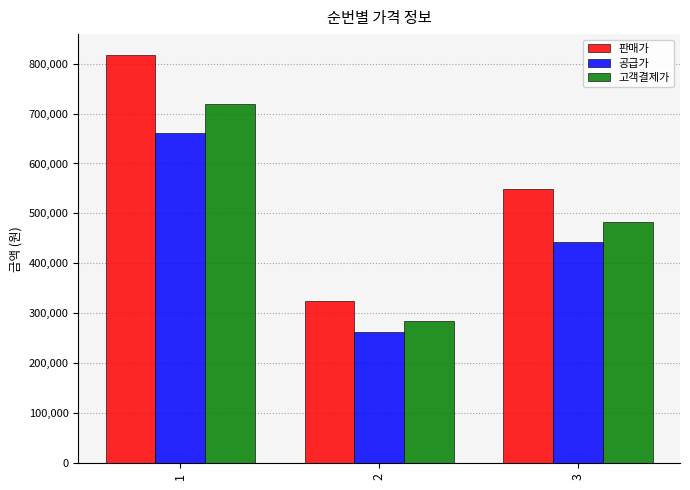

Reading left to right, what are all the values shown in this chart?

판매가: 818000	324000	548000
공급가: 661836	262145	443382
고객결제가: 719840	285120	482240